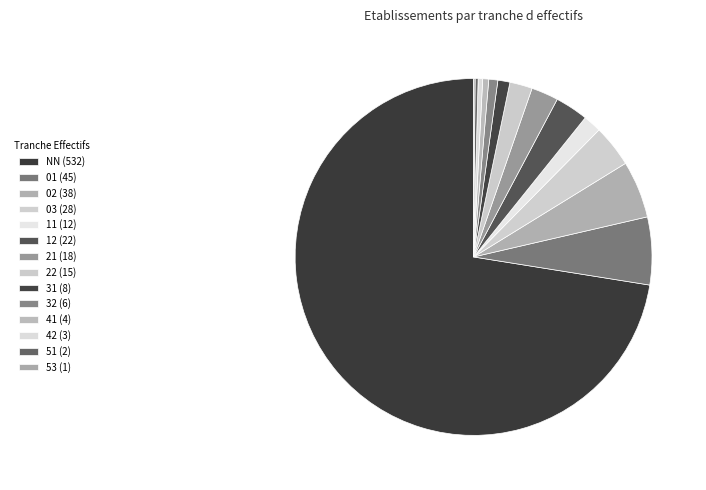

Which category has the smallest portion of the pie?

53